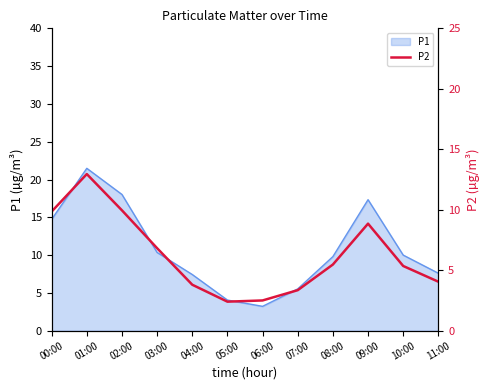

Reading left to right, what are all the values shown in this chart?

9.8	12.9	9.9	6.8	3.8	2.4	2.5	3.4	5.5	8.8	5.3	4.0